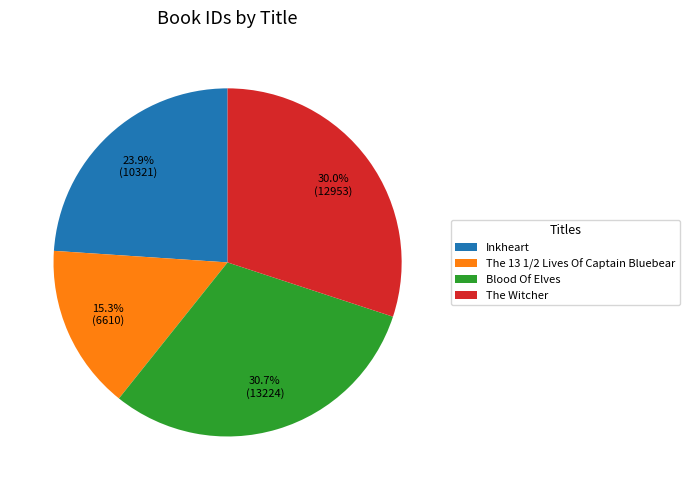

To the nearest percent, what portion does The 13 1/2 Lives Of Captain Bluebear represent?

15%